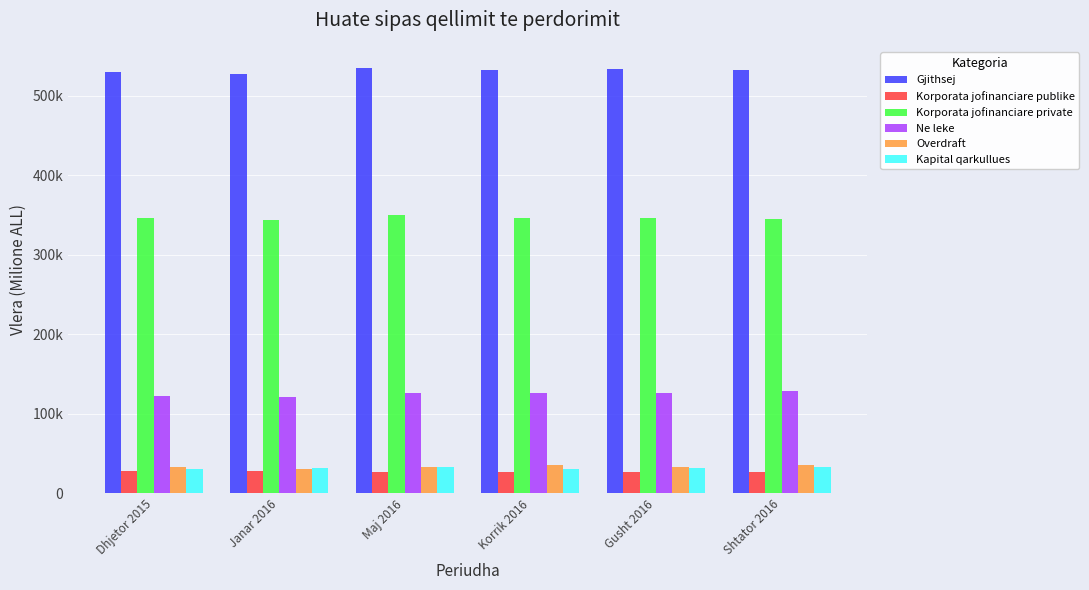

Which category has the highest value across all series?

Maj 2016